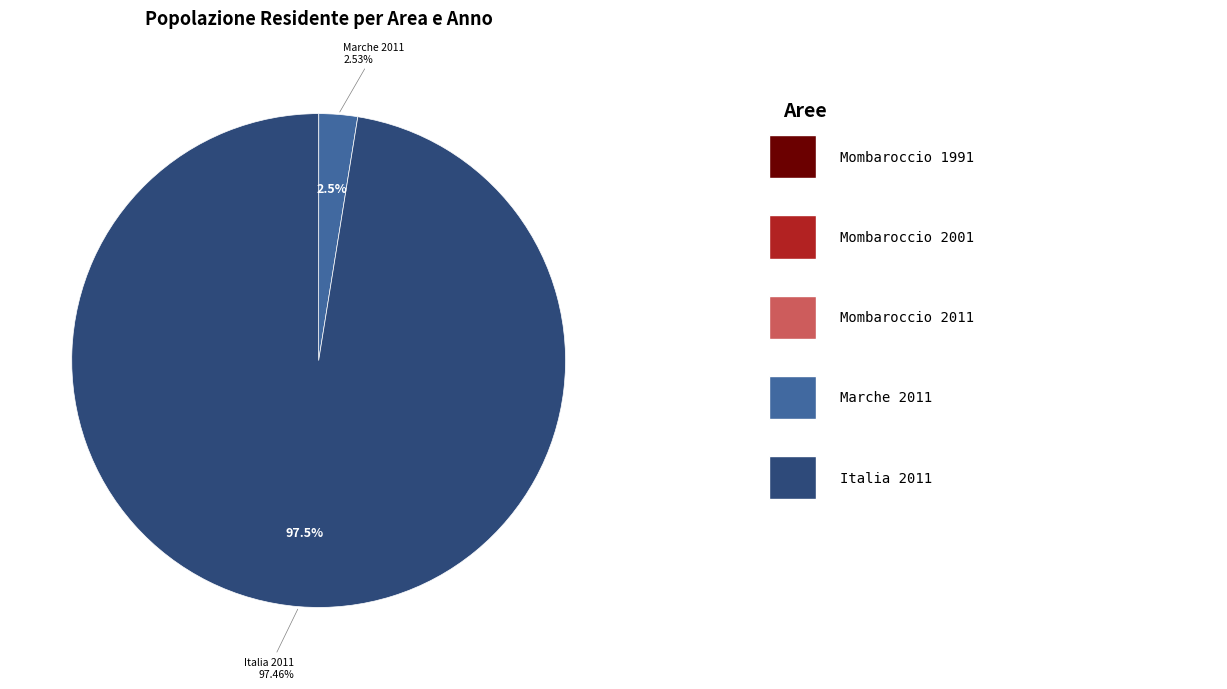

Does any single category account for the majority?

Yes